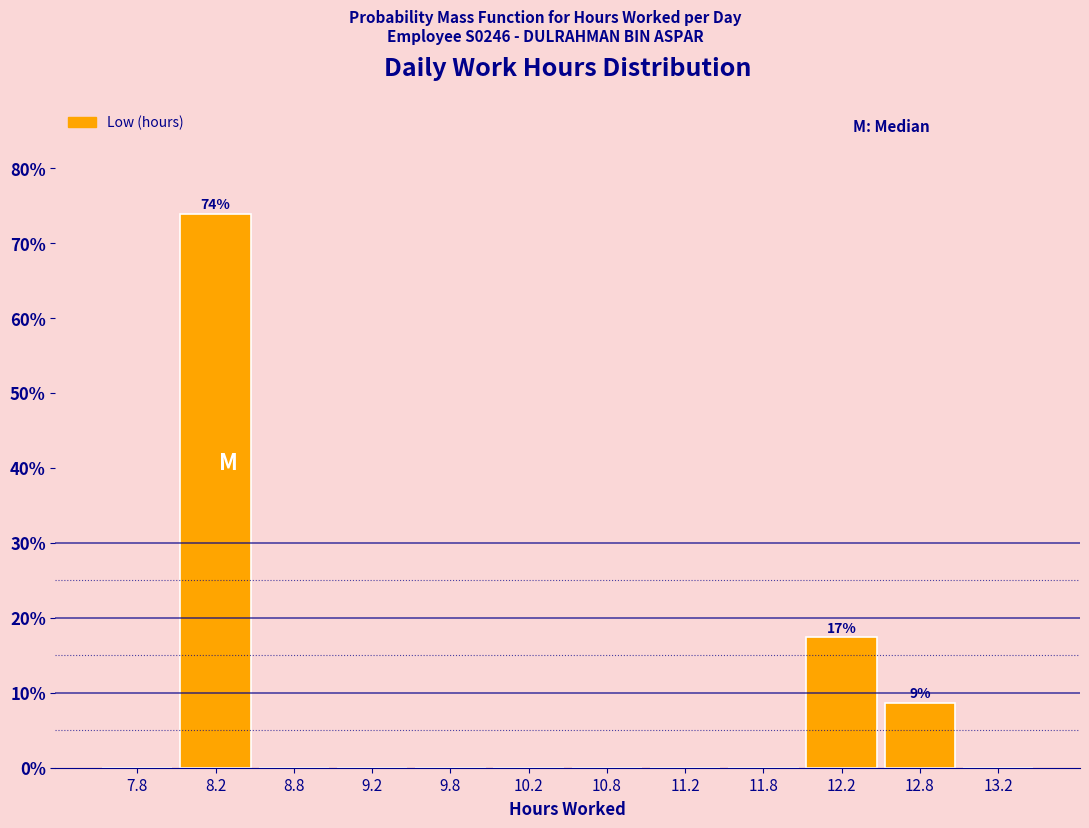

Over which range of the x-axis is the bar tallest?

8.0 to 8.5